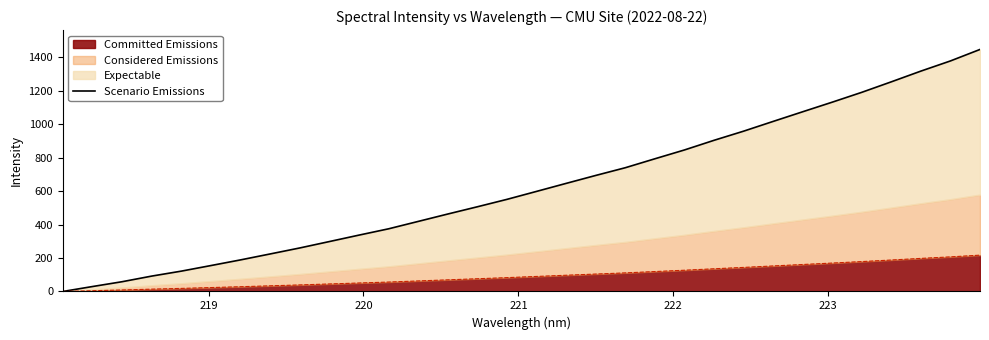

What is the highest value of the Committed Emissions series?

217.1